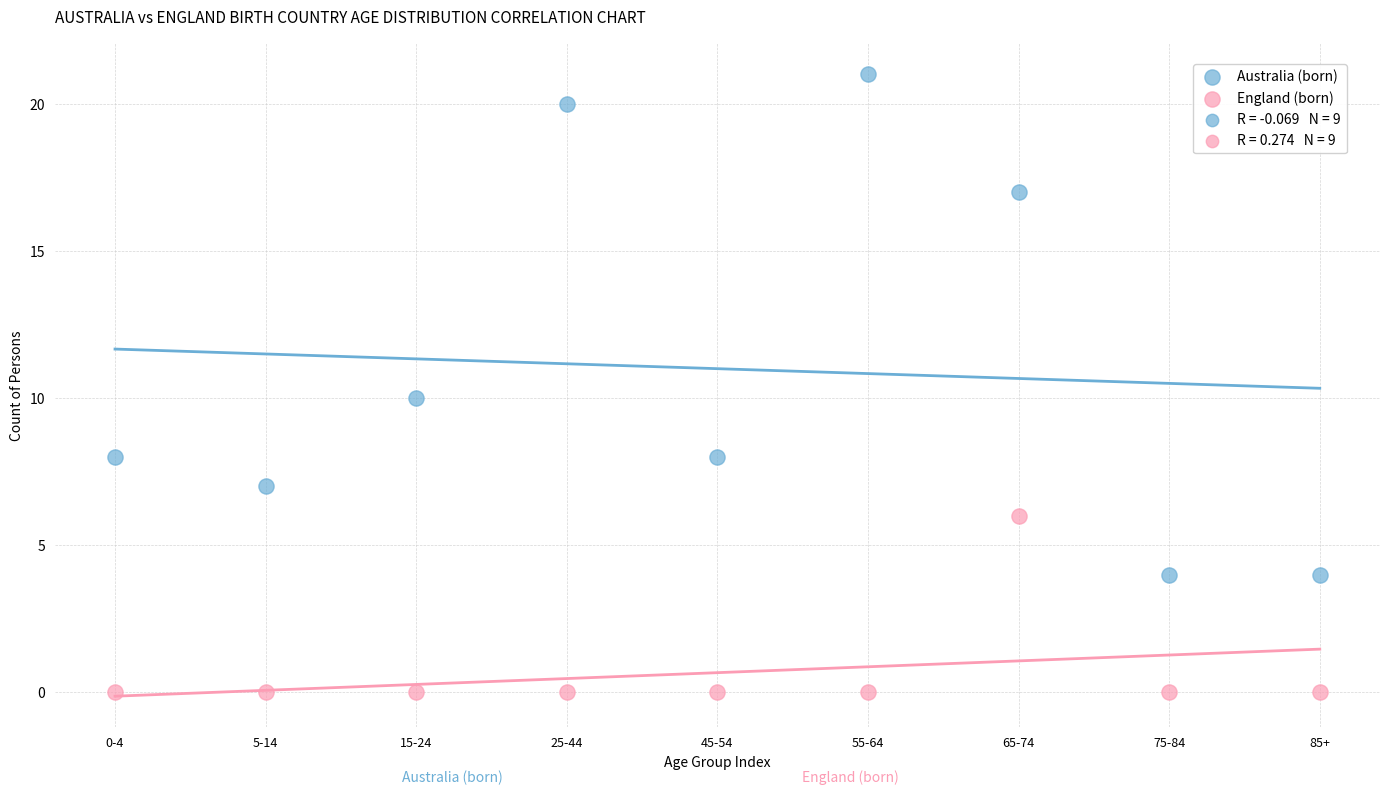

Across all data points, what is the range of Y values (max minus min)?

21